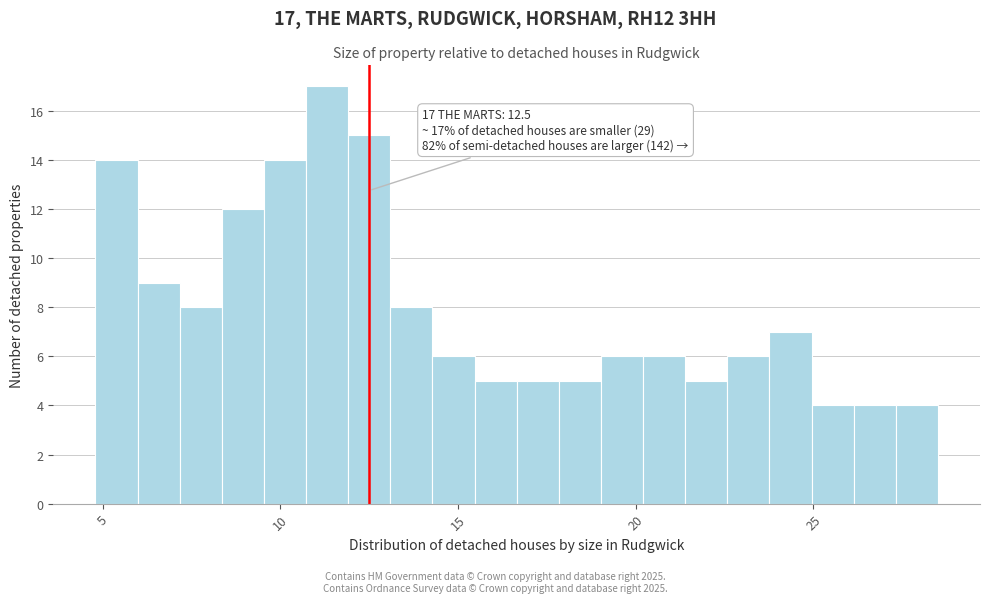

Read against the x-axis, roughly where is the centre of the tallest bar?

11.5